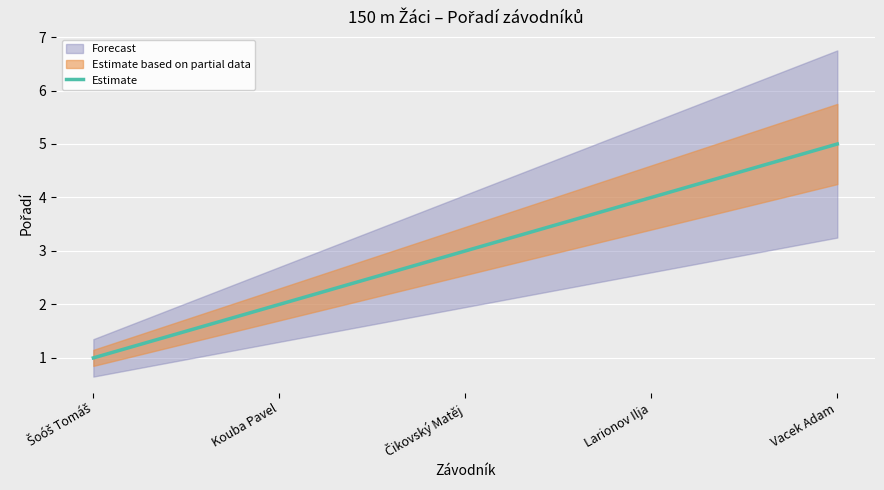

What is the change in value from Larionov Ilja to Vacek Adam?

+1